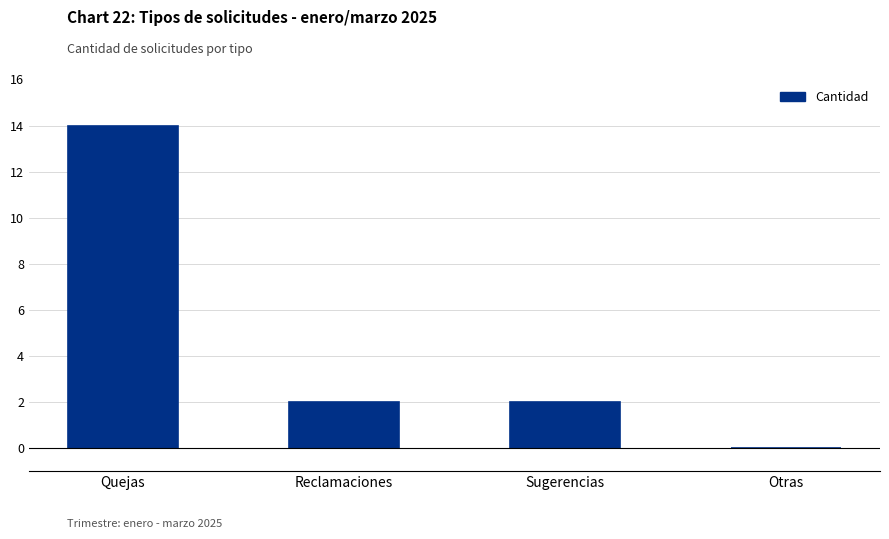

Where does the data first go above 2?

Quejas